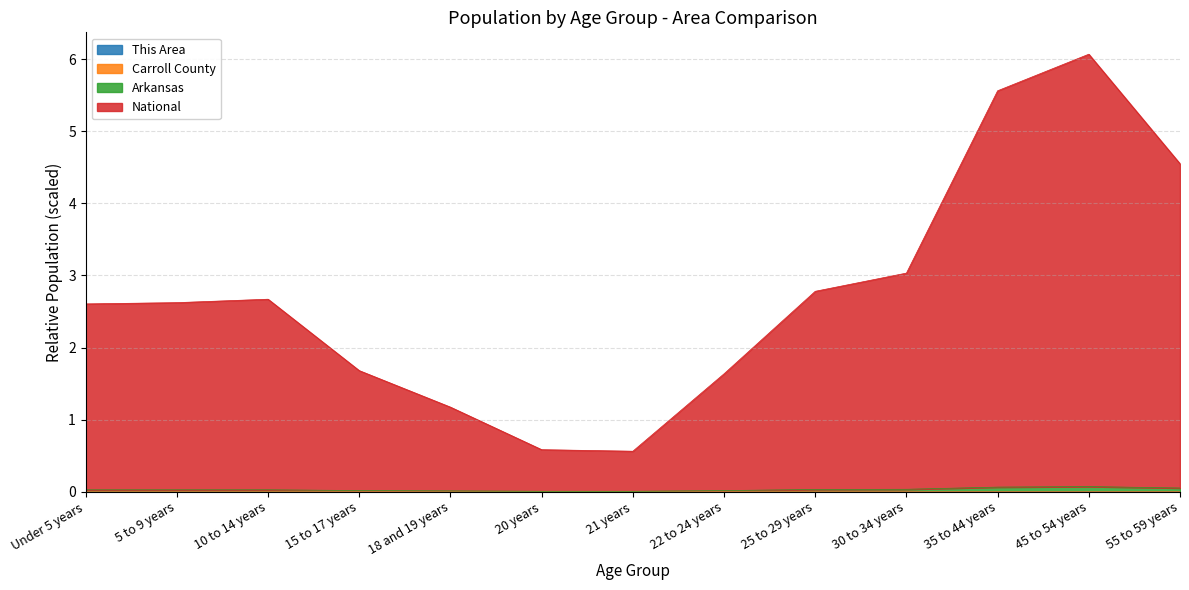

The value of National at 30 to 34 years is 0.9. True or false?

False